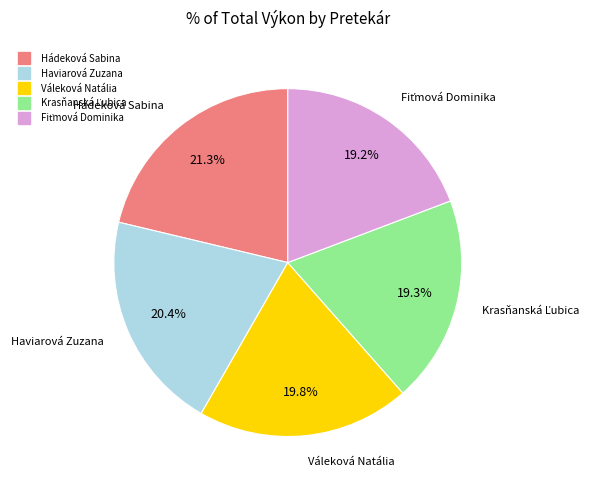

Which has a higher value, Hádeková Sabina or Váleková Natália?

Hádeková Sabina